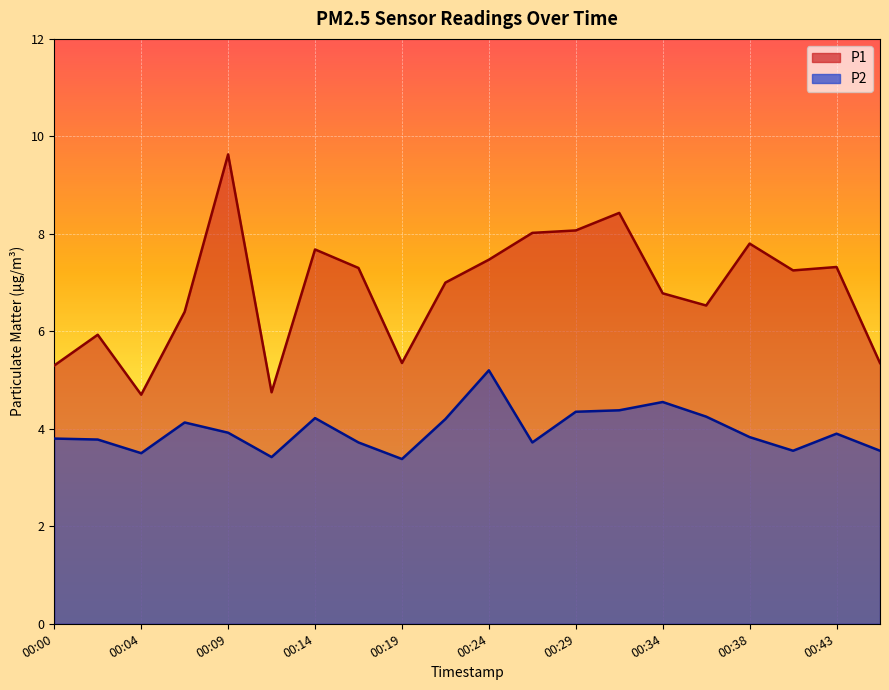

True or false: P1 and P2 intersect in this chart.

False